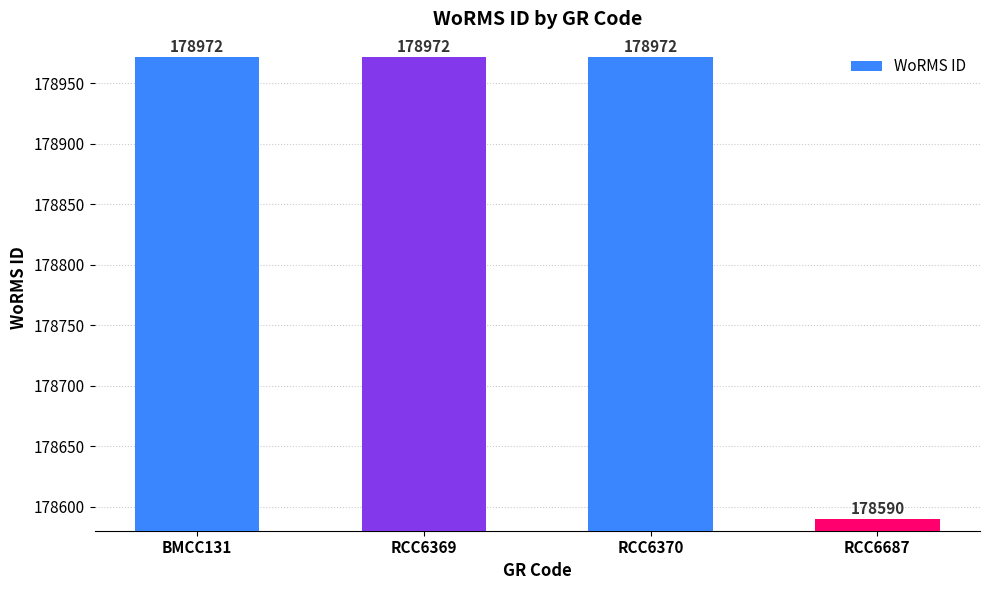

What is the minimum value shown in the chart?

178590